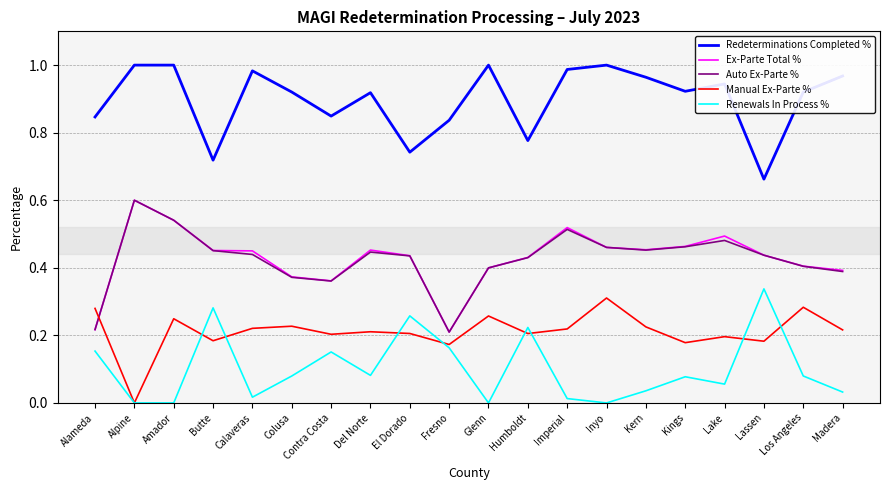

The Ex-Parte Total % series shows 0.5 at Amador. True or false?

True